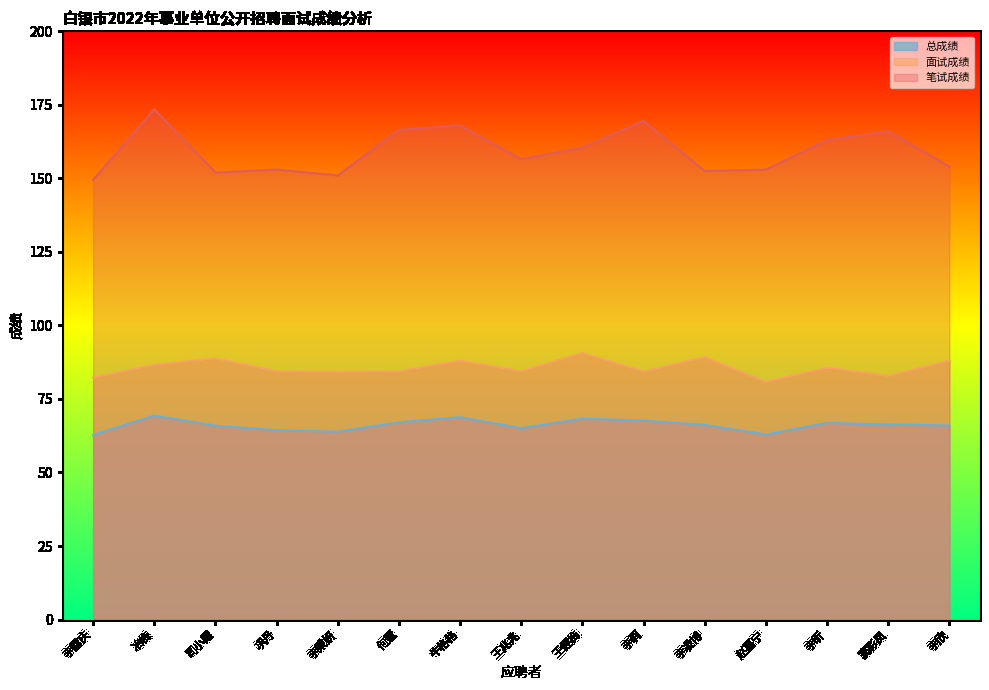

True or false: 总成绩 has more than 0 points higher than both neighbors.

True